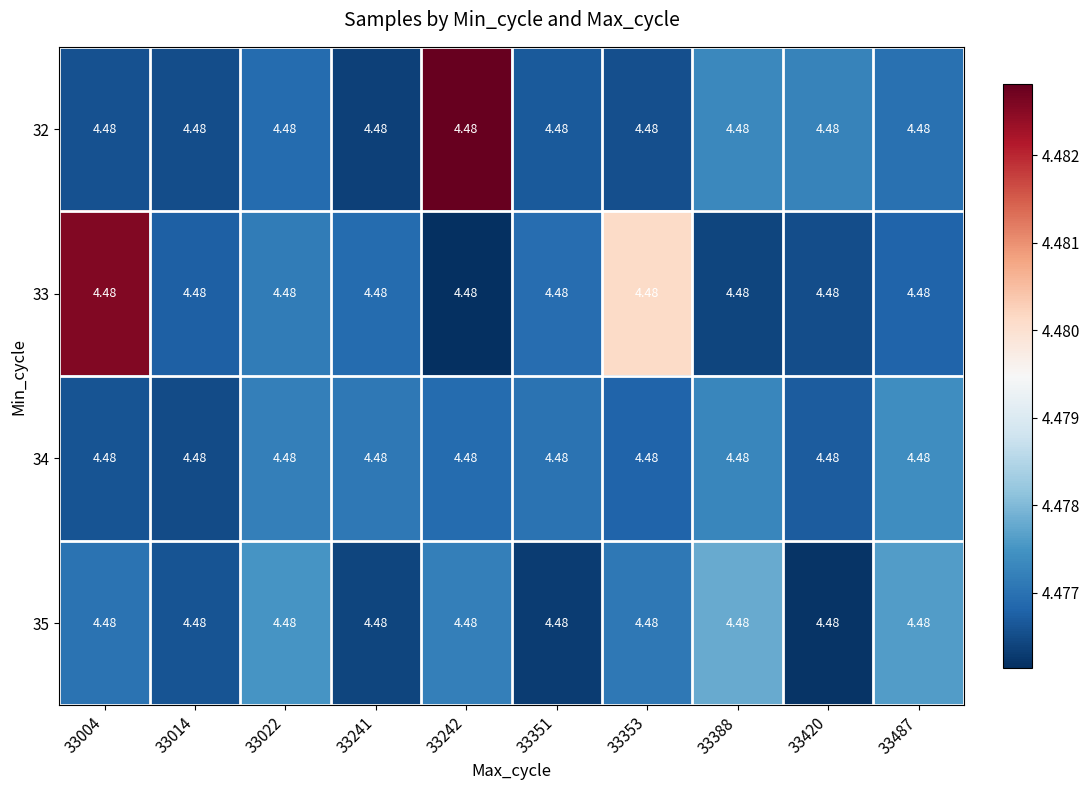

True or false: 35 has a value of 4.5 at 33420.

True